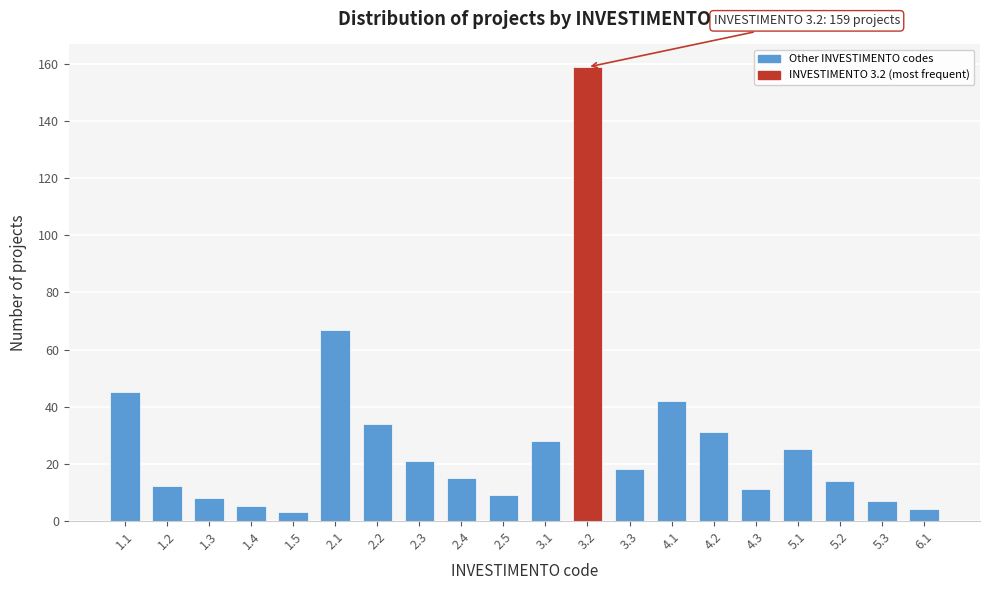

Reading left to right, extract all data points from this chart.

1.1=45	1.2=12	1.3=8	1.4=5	1.5=3	2.1=67	2.2=34	2.3=21	2.4=15	2.5=9	3.1=28	3.2=159	3.3=18	4.1=42	4.2=31	4.3=11	5.1=25	5.2=14	5.3=7	6.1=4